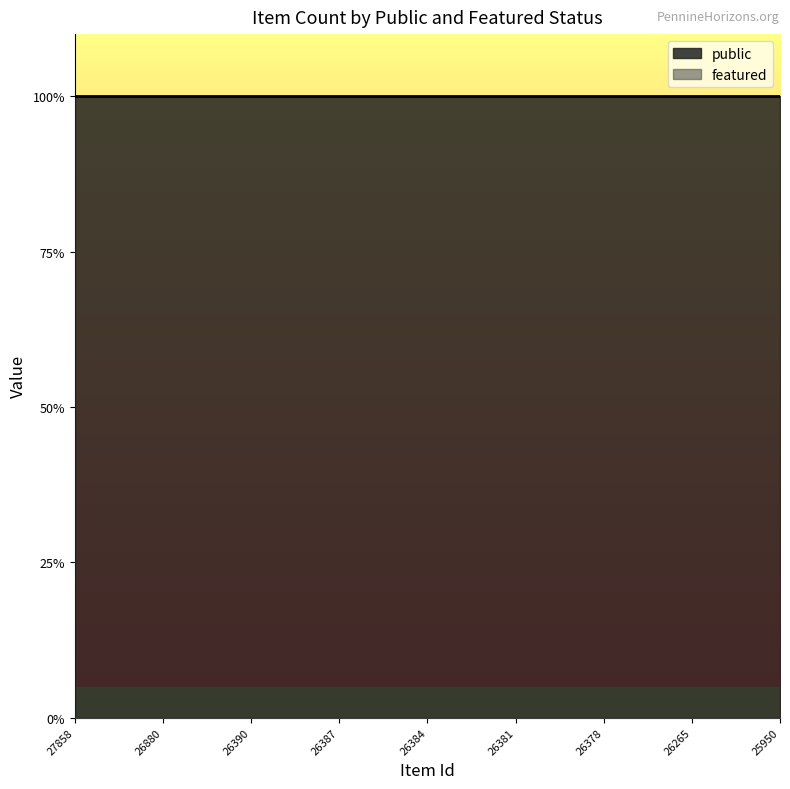

How many series are shown in this chart?

2